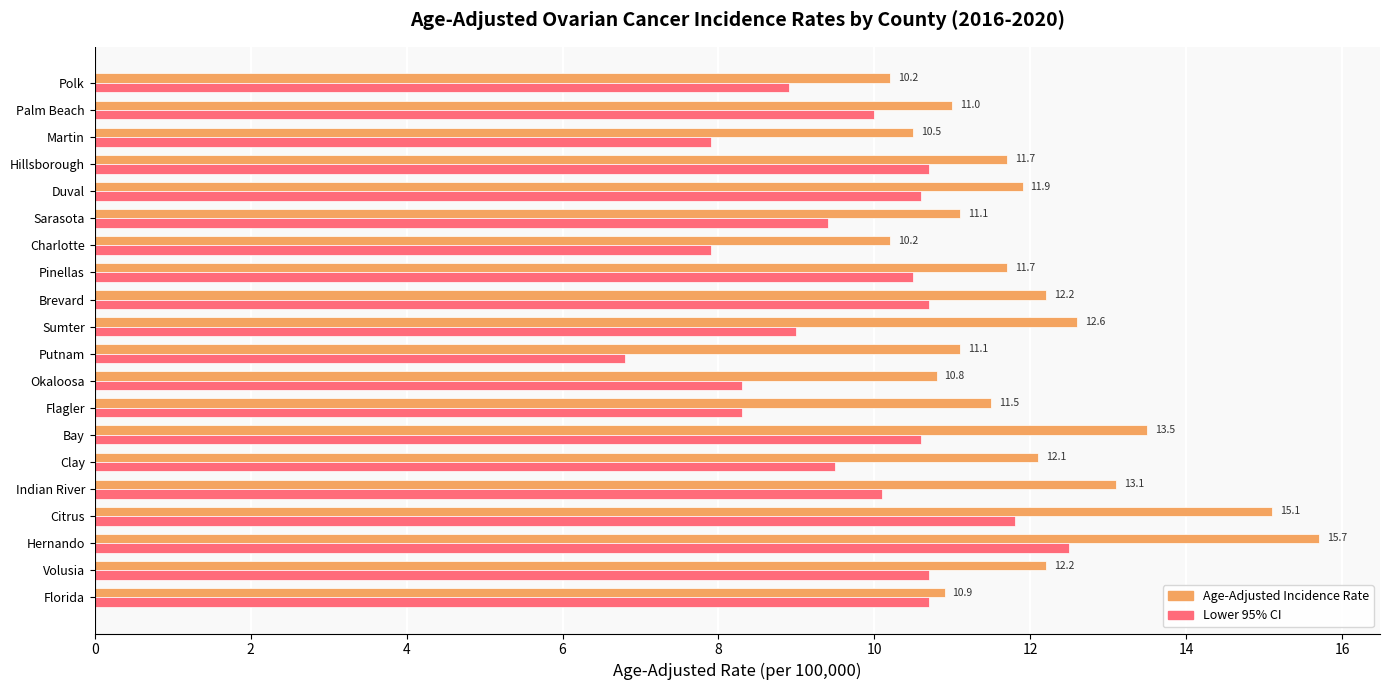

The Lower 95% CI series shows 5.1 at Charlotte. True or false?

False